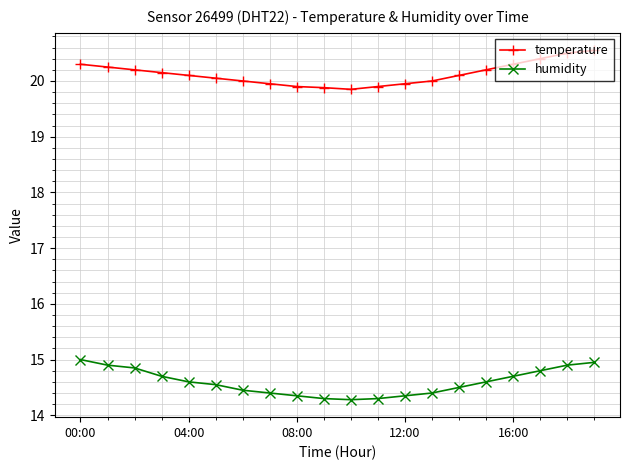

What is the sum of all humidity values?

291.9